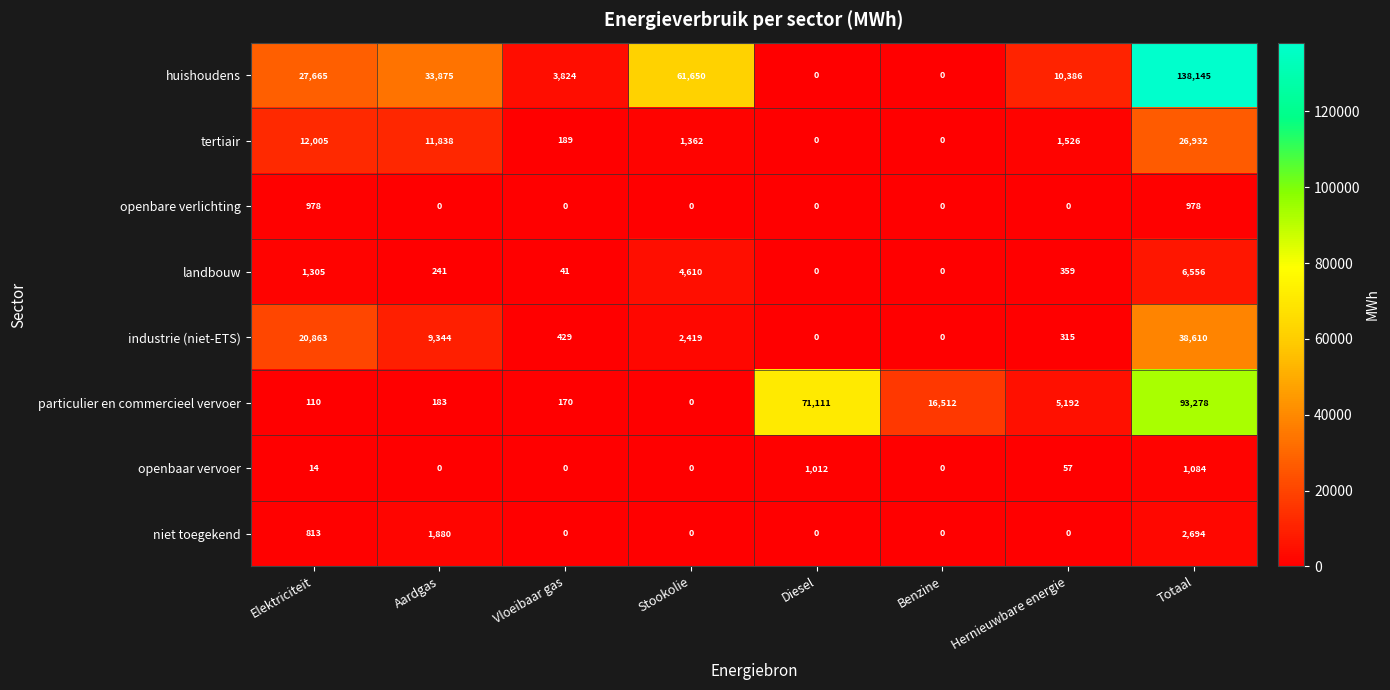

What is the difference between the maximum and minimum values in the niet toegekend series?

2694